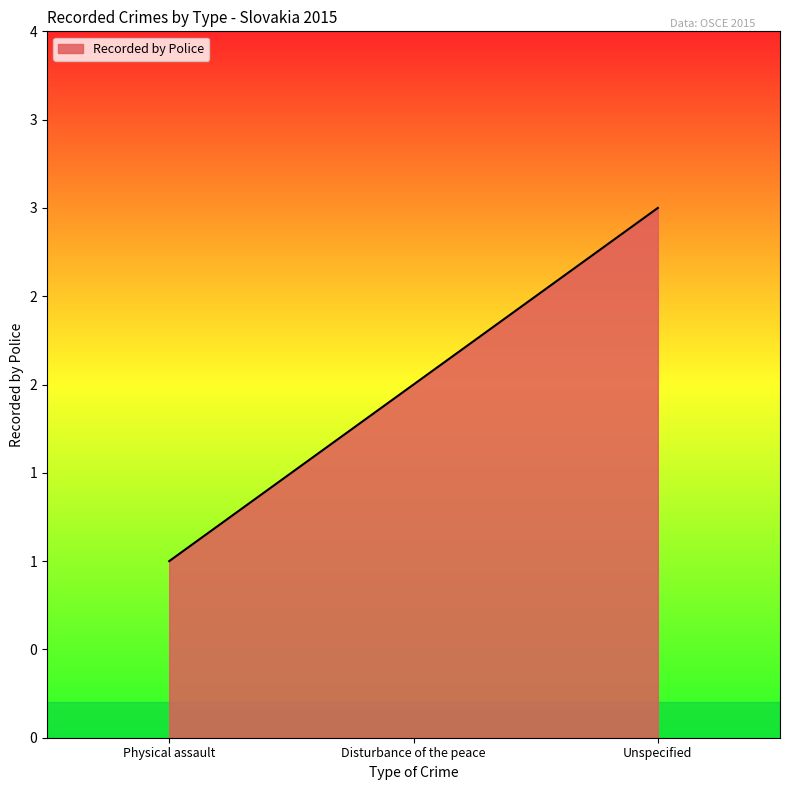

Is this an area chart (filled region under the line)?

Yes